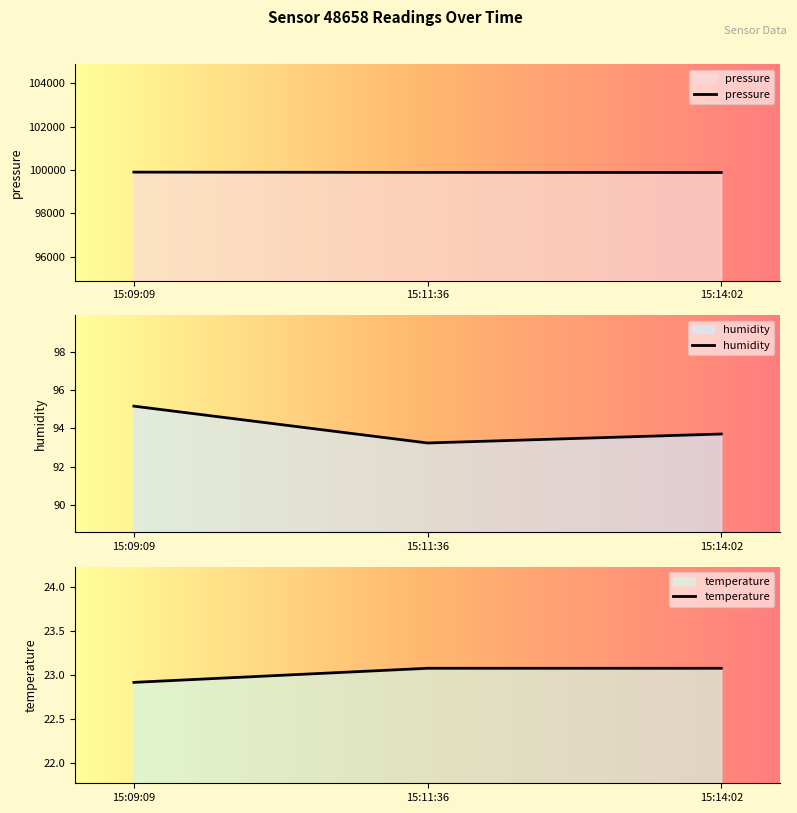

The value of pressure at 15:14:02 is 99885.2. True or false?

True